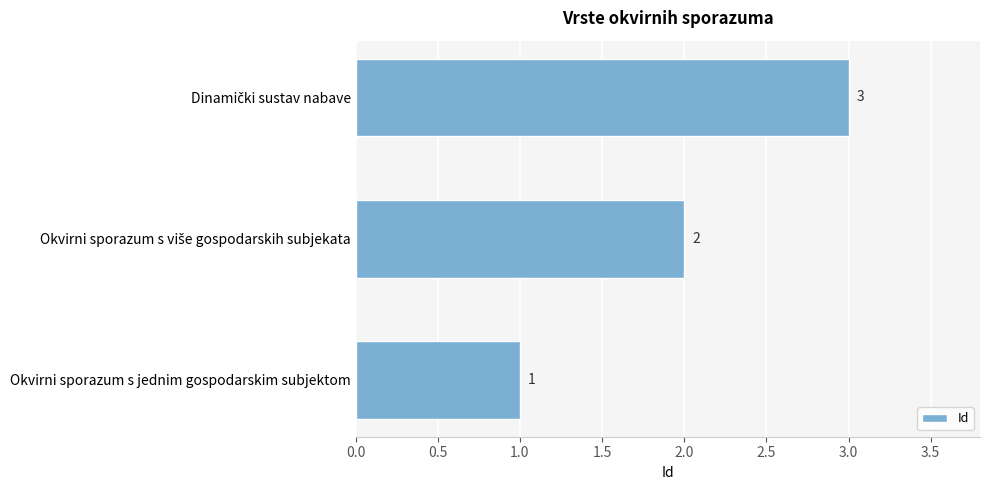

What is the difference between the maximum and second lowest values?

1